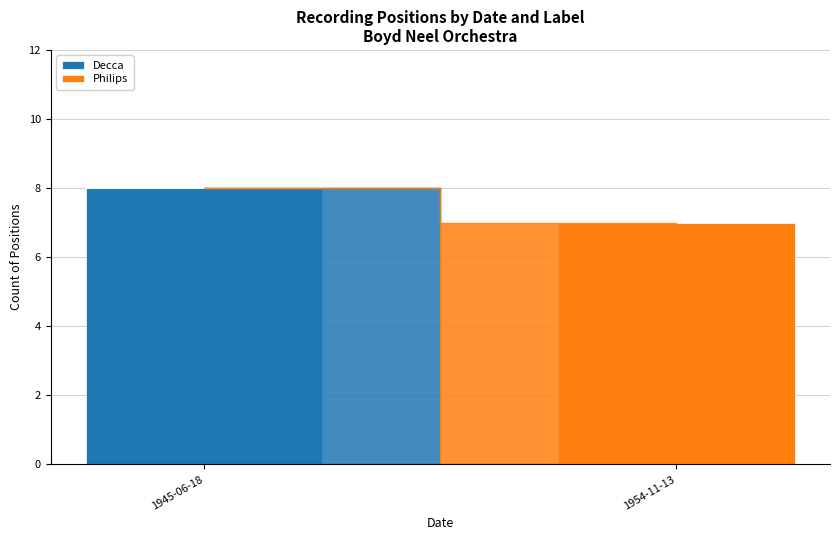

What is the total value across all series at 1954-11-13?

7